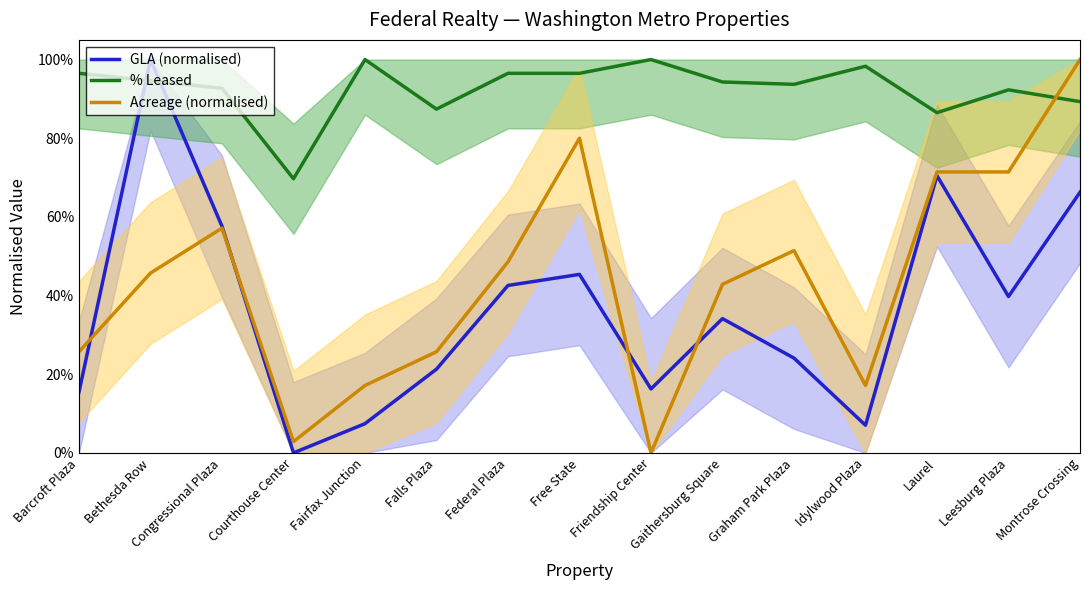

Rank the categories by GLA (normalised) value from lowest to highest.

Courthouse Center, Idylwood Plaza, Fairfax Junction, Barcroft Plaza, Friendship Center, Falls Plaza, Graham Park Plaza, Gaithersburg Square, Leesburg Plaza, Federal Plaza, Free State, Congressional Plaza, Montrose Crossing, Laurel, Bethesda Row